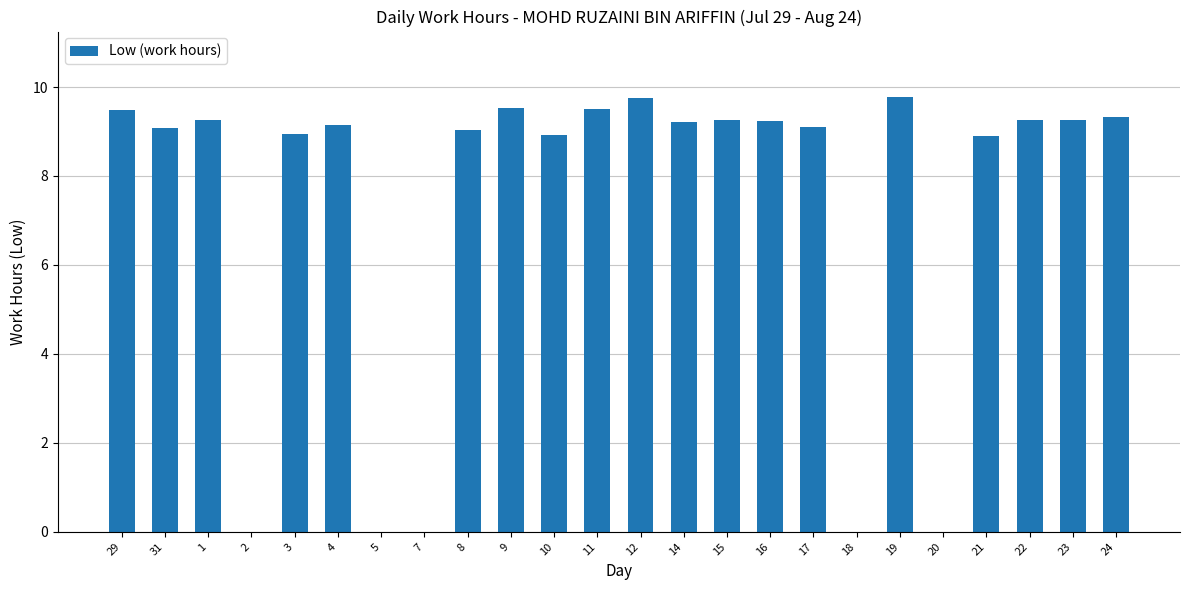

Are the bars horizontal?

No